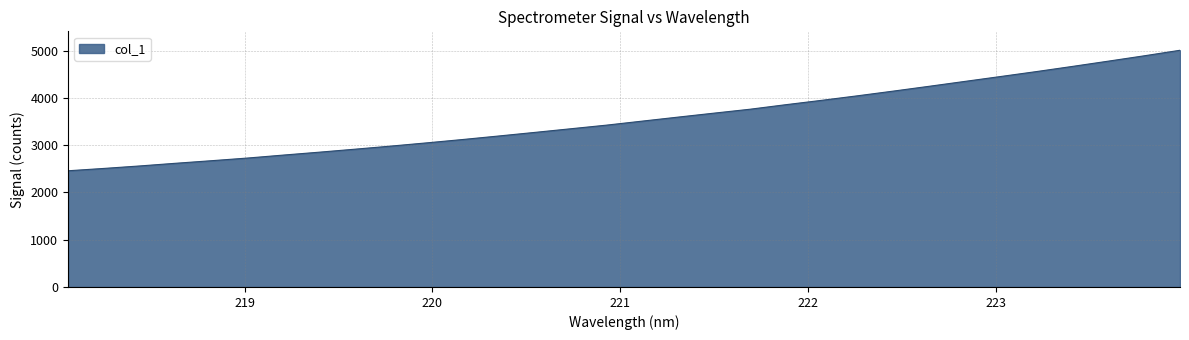

Reading right to left, list all the values displayed in this chart.

5010.1	4892.8	4779.9	4668.6	4559.9	4455.2	4351.4	4247.6	4145.7	4046.2	3950.4	3858.0	3761.9	3679.3	3595.6	3510.6	3425.3	3348.3	3271.4	3195.8	3121.6	3050.7	2982.2	2916.8	2853.1	2791.9	2728.9	2672.8	2618.4	2561.7	2509.2	2459.5